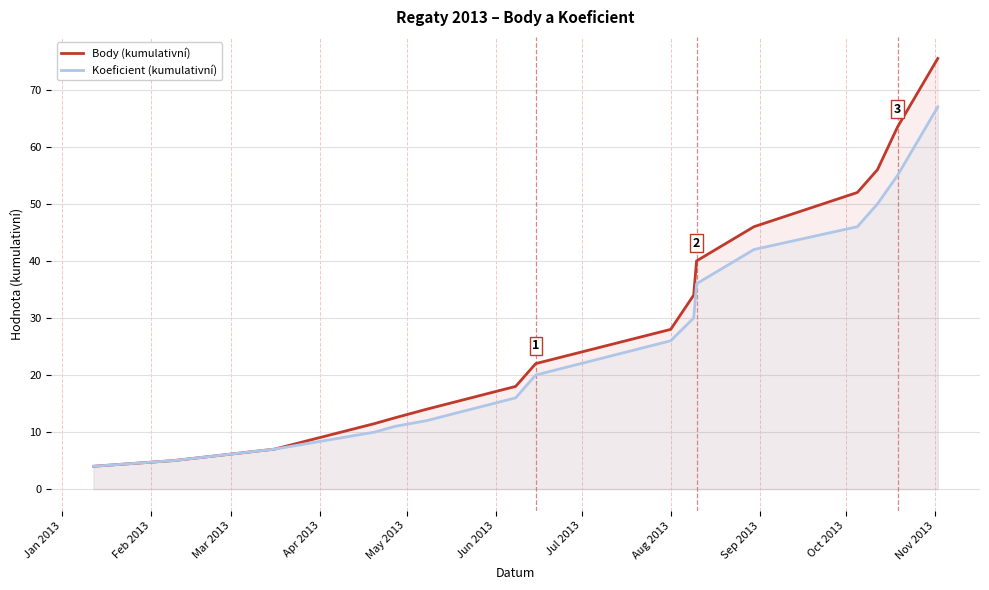

Which series has the widest spread of values?

Body (kumulativní)